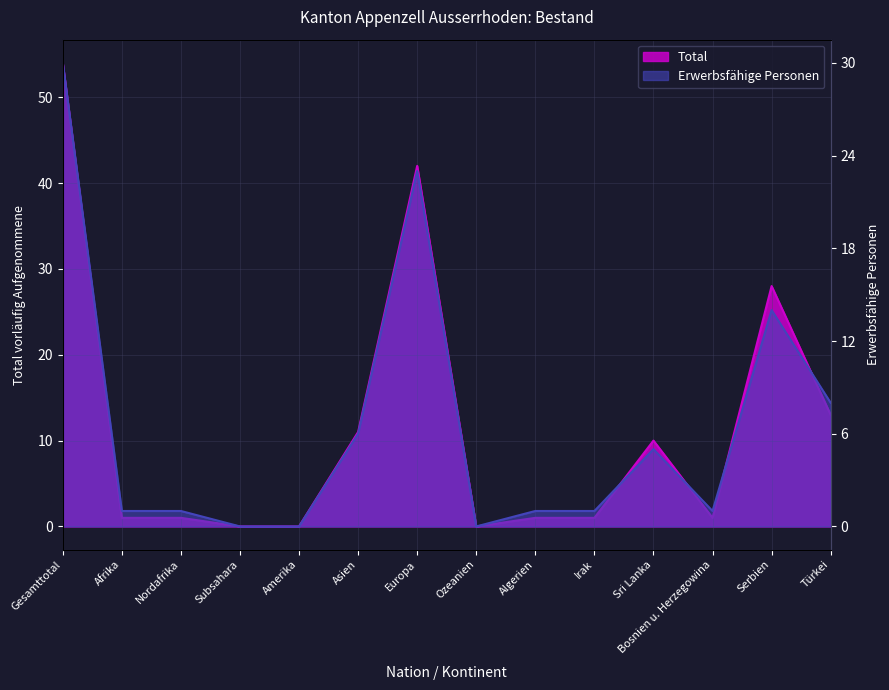

List the series in order of their overall mean, lowest first.

Erwerbsfähige Personen, Total